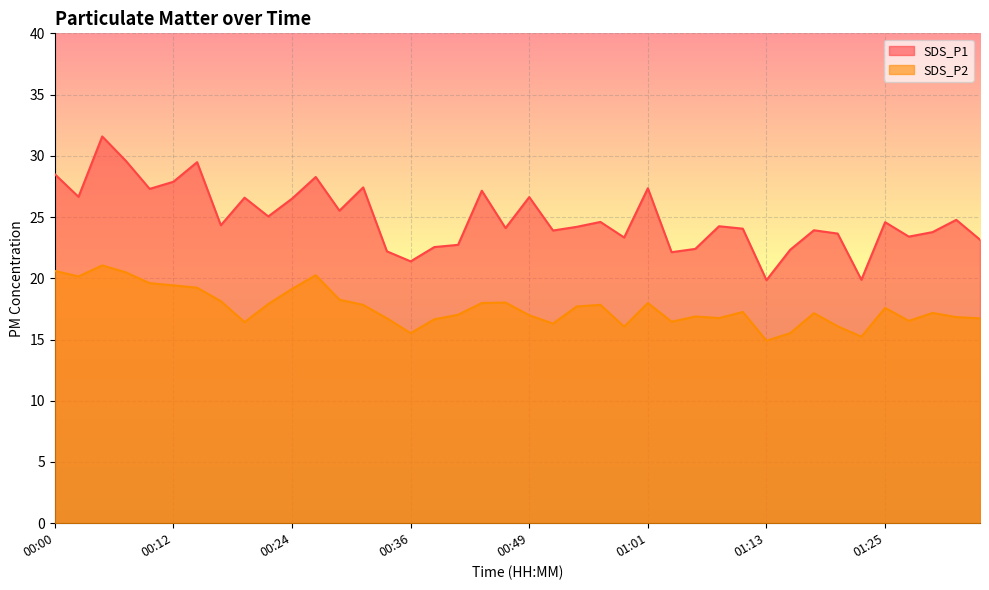

At which label does SDS_P2 first exceed 17?

00:00